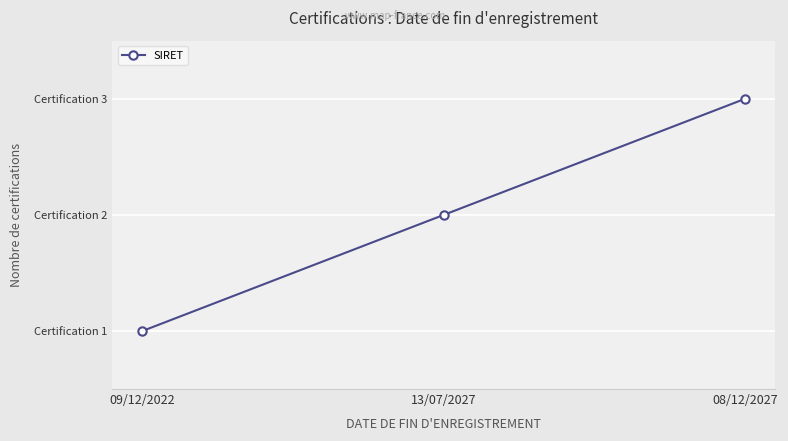

Which category has the lowest value across all series?

09/12/2022